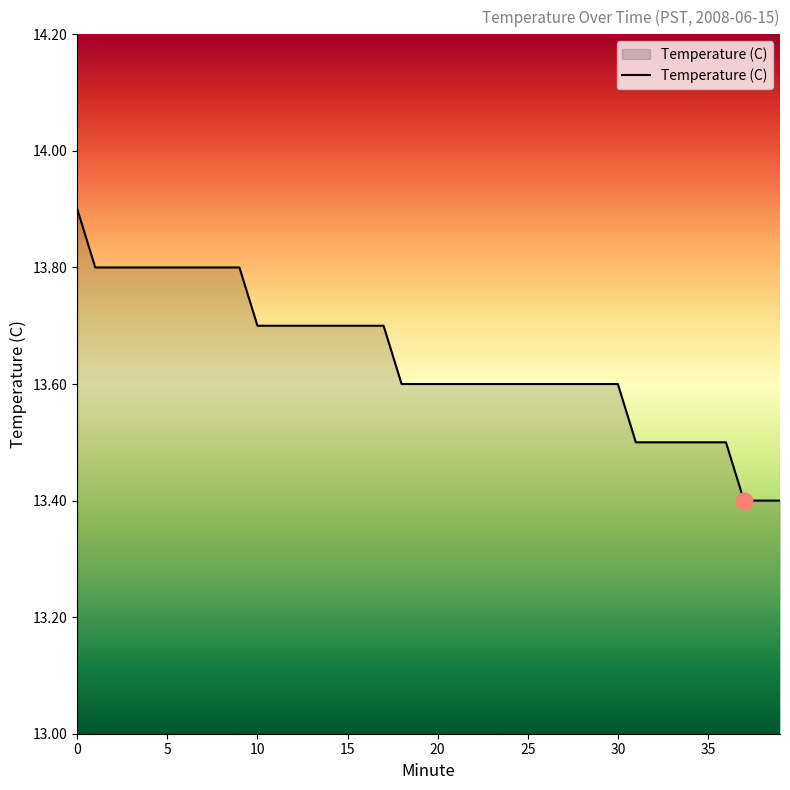

Reading left to right, what are all the values shown in this chart?

13.9	13.8	13.8	13.8	13.8	13.8	13.8	13.8	13.8	13.8	13.7	13.7	13.7	13.7	13.7	13.7	13.7	13.7	13.6	13.6	13.6	13.6	13.6	13.6	13.6	13.6	13.6	13.6	13.6	13.6	13.6	13.5	13.5	13.5	13.5	13.5	13.5	13.4	13.4	13.4